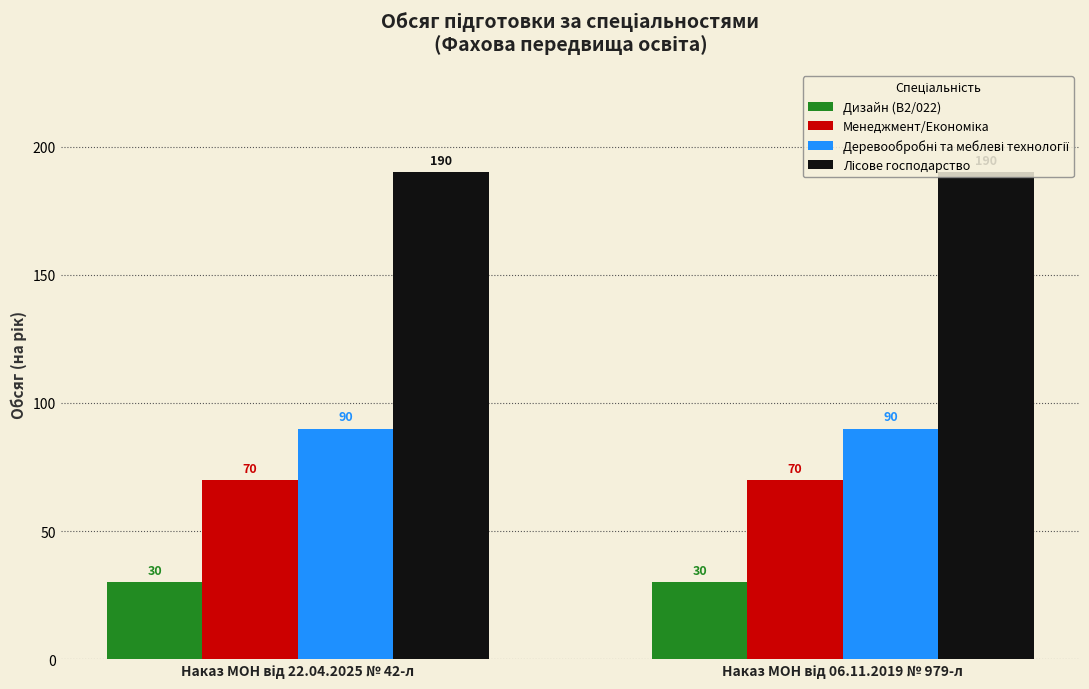

What is the smallest value displayed?

30